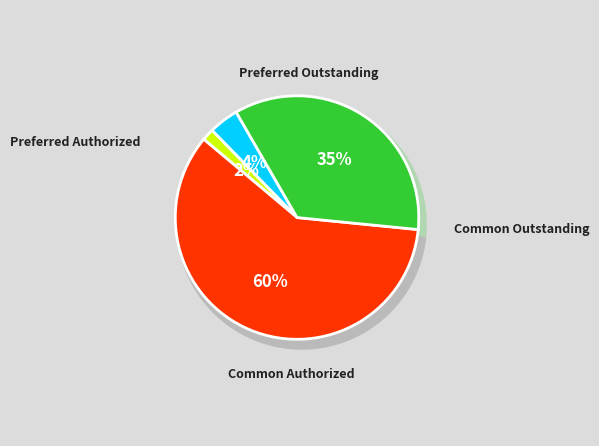

True or false: Common Outstanding accounts for 42% of the total.

False